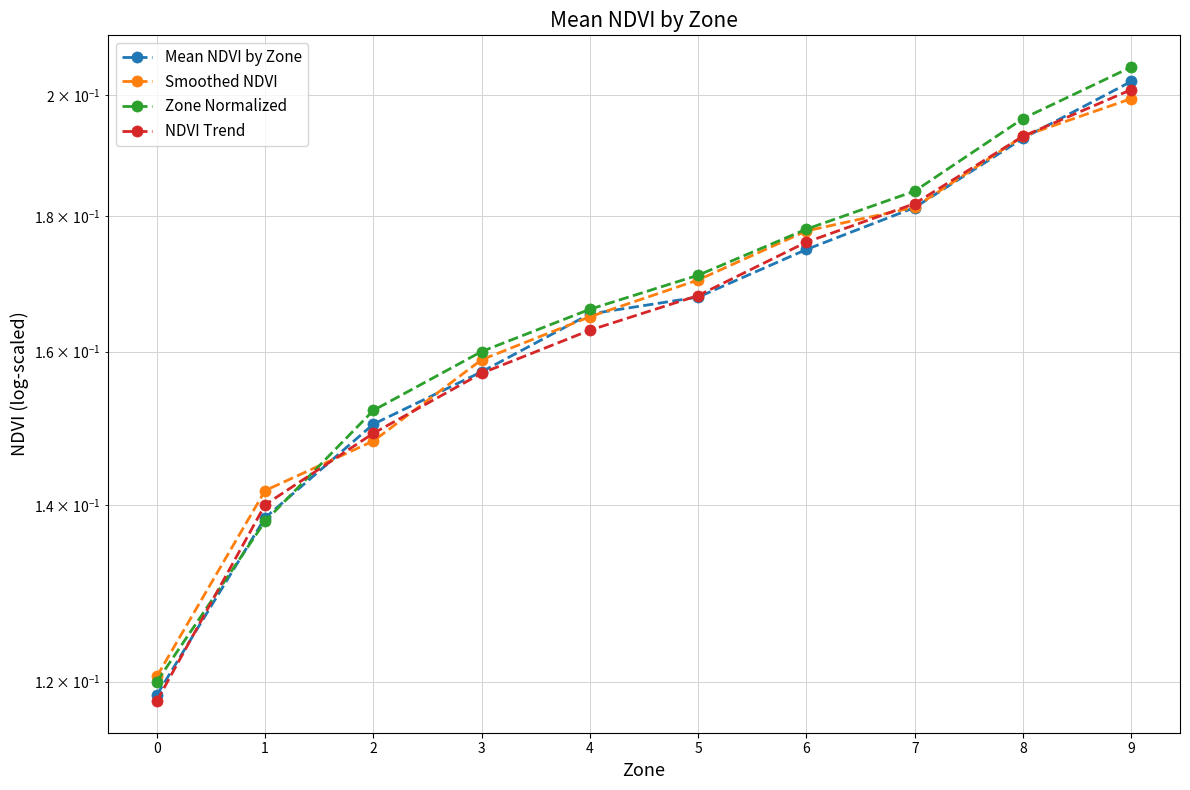

Reading right to left, extract all data points from this chart.

Mean NDVI by Zone: 9=0.2	8=0.2	7=0.2	6=0.2	5=0.2	4=0.2	3=0.2	2=0.2	1=0.1	0=0.1
Smoothed NDVI: 9=0.2	8=0.2	7=0.2	6=0.2	5=0.2	4=0.2	3=0.2	2=0.1	1=0.1	0=0.1
Zone Normalized: 9=0.2	8=0.2	7=0.2	6=0.2	5=0.2	4=0.2	3=0.2	2=0.2	1=0.1	0=0.1
NDVI Trend: 9=0.2	8=0.2	7=0.2	6=0.2	5=0.2	4=0.2	3=0.2	2=0.1	1=0.1	0=0.1